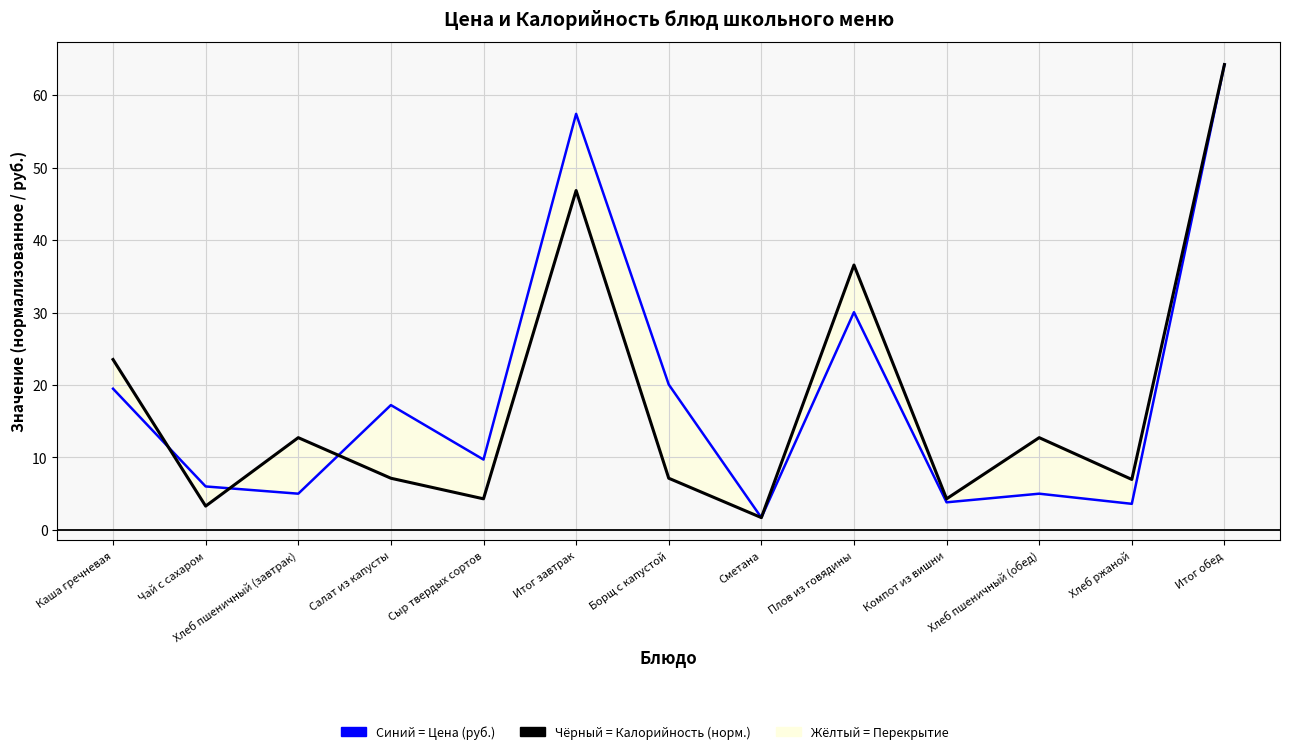

Reading right to left, extract all data points from this chart.

Цена (руб.): Итог обед=64.2	Хлеб ржаной=3.6	Хлеб пшеничный (обед)=5.0	Компот из вишни=3.8	Плов из говядины=30.1	Сметана=1.7	Борщ с капустой=20.1	Итог завтрак=57.4	Сыр твердых сортов=9.7	Салат из капусты=17.2	Хлеб пшеничный (завтрак)=5.0	Чай с сахаром=6.0	Каша гречневая=19.5
Калорийность (норм.): Итог обед=64.2	Хлеб ржаной=7.0	Хлеб пшеничный (обед)=12.7	Компот из вишни=4.3	Плов из говядины=36.6	Сметана=1.7	Борщ с капустой=7.1	Итог завтрак=46.8	Сыр твердых сортов=4.3	Салат из капусты=7.1	Хлеб пшеничный (завтрак)=12.7	Чай с сахаром=3.3	Каша гречневая=23.5